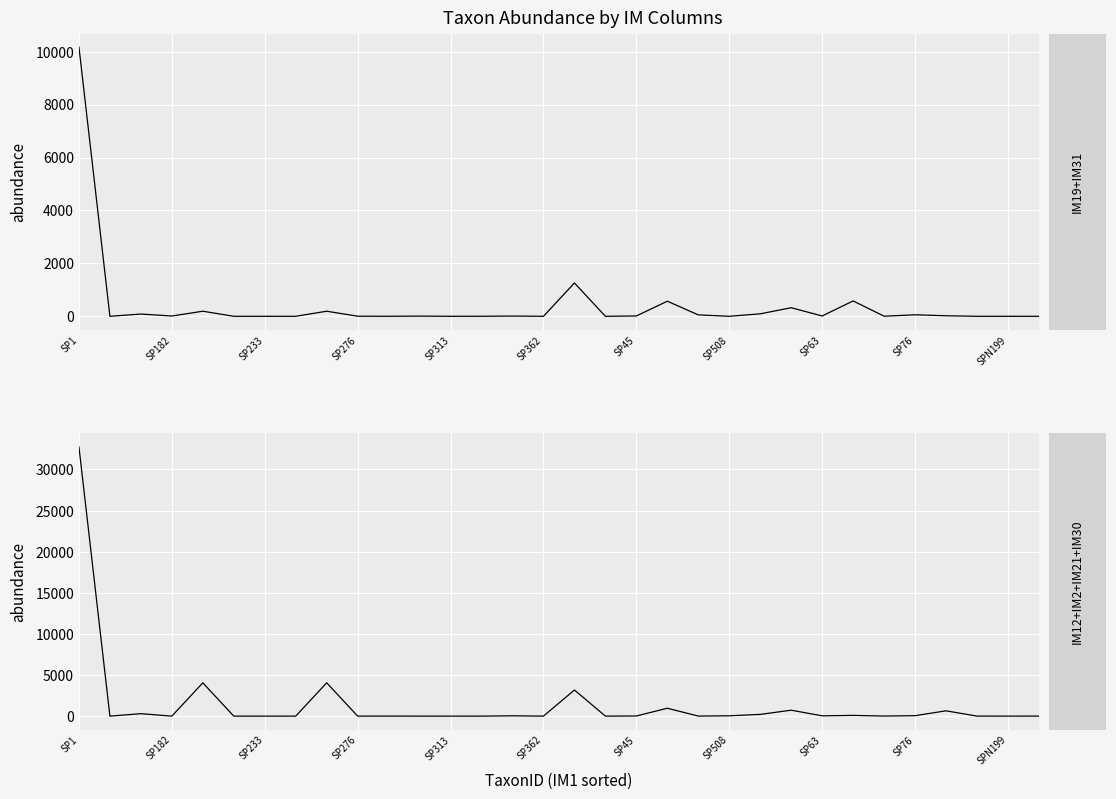

List the series in order of their overall mean, lowest first.

IM19+IM31, IM12+IM2+IM21+IM30